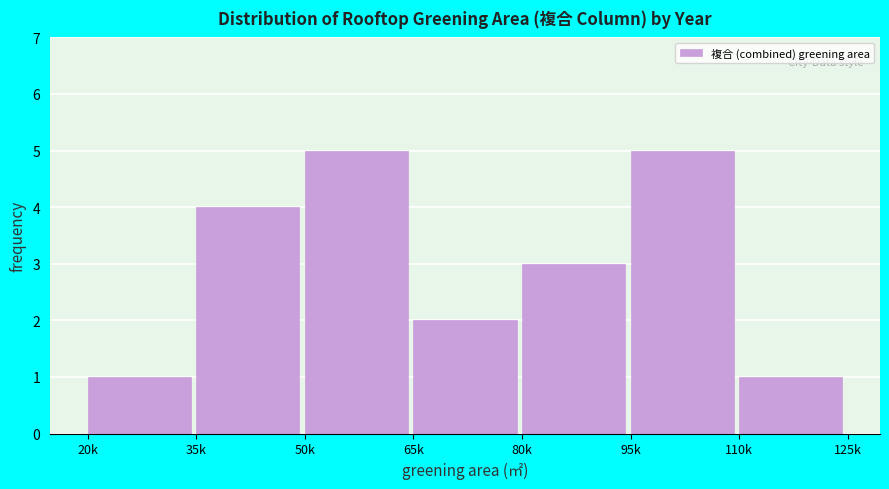

Reading left to right, what are all the values shown in this chart?

1	4	5	2	3	5	1